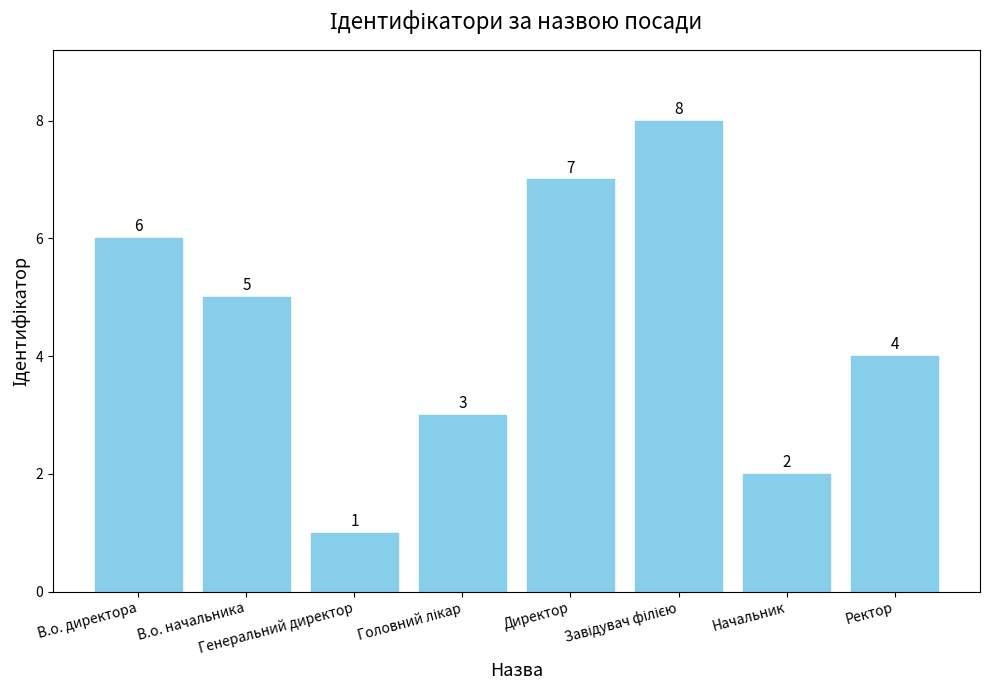

What is the difference between the maximum and second lowest values?

6